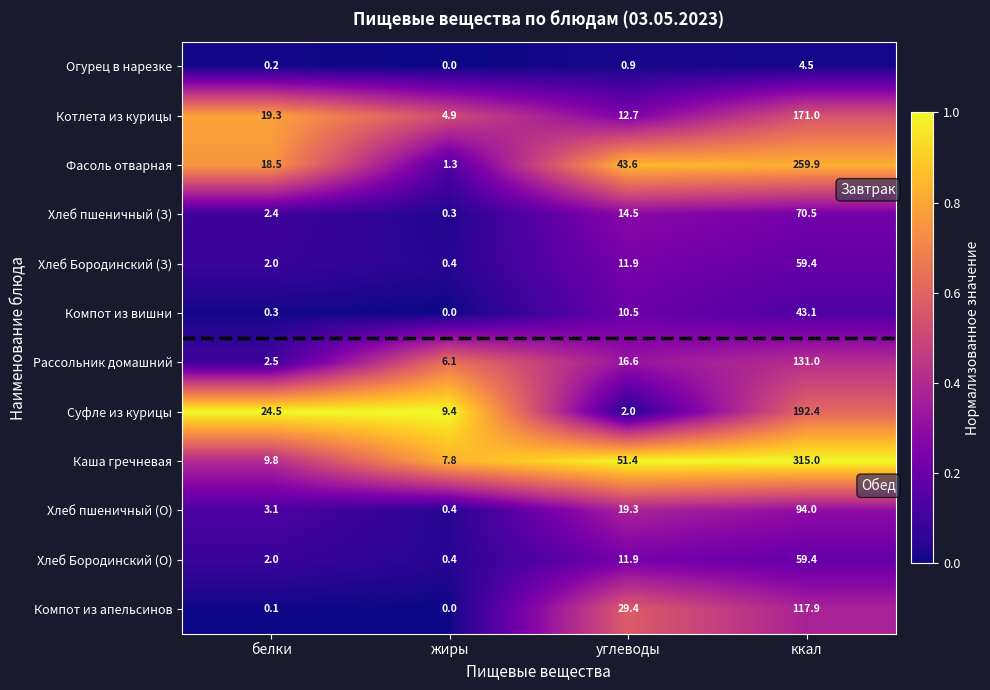

Which category has the lowest value in the Хлеб Бородинский (О) series?

жиры